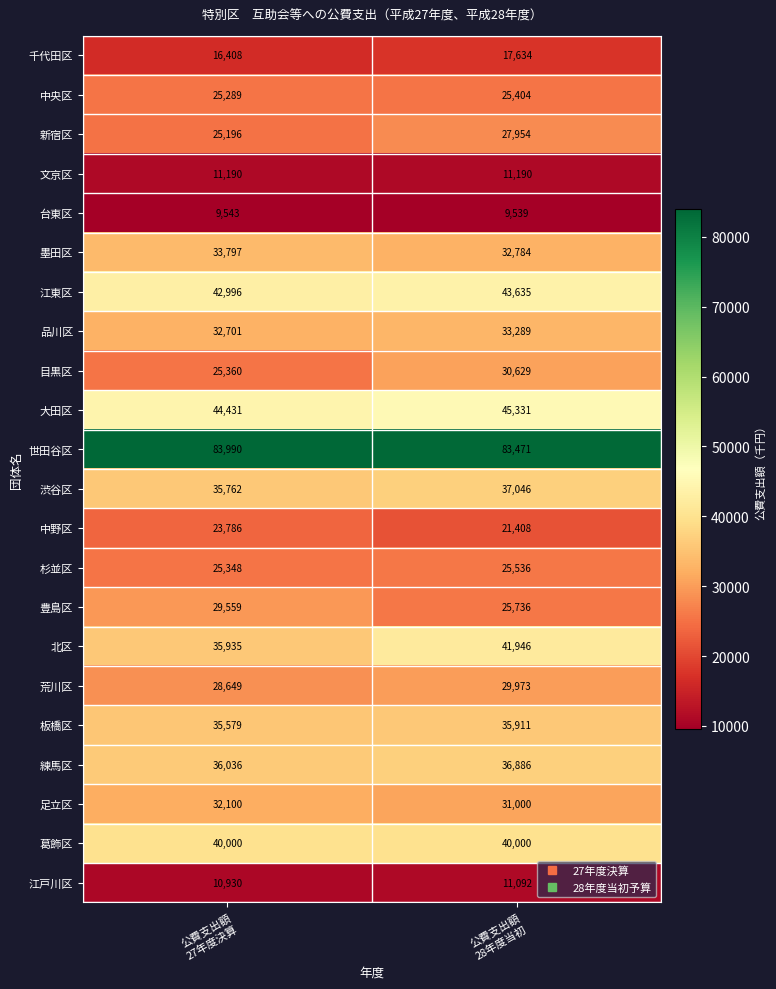

What is the sum of all 荒川区 values?

58622